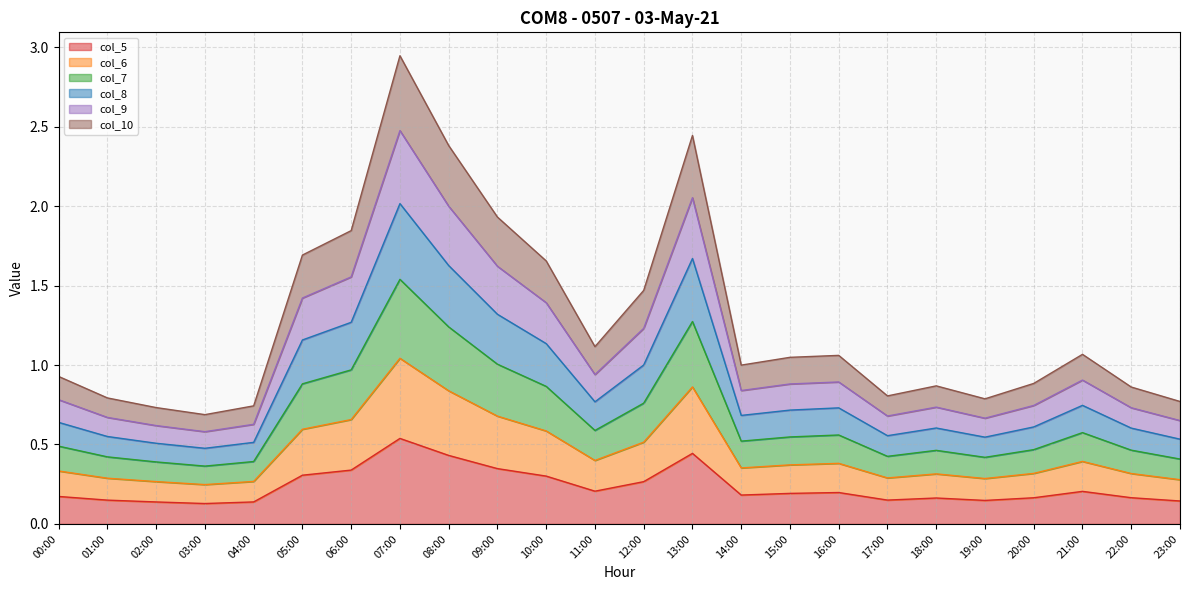

Which series changed the most between 09:00 and 12:00?

col_8